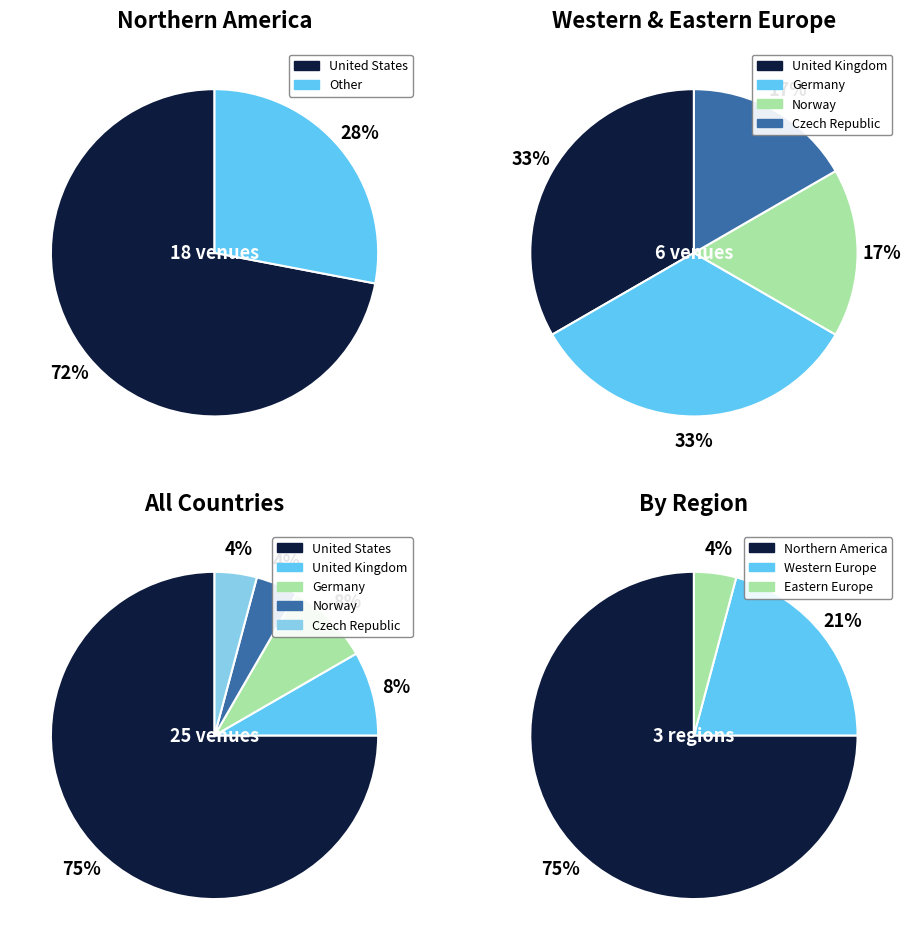

Does United States account for over 50% of the chart?

Yes